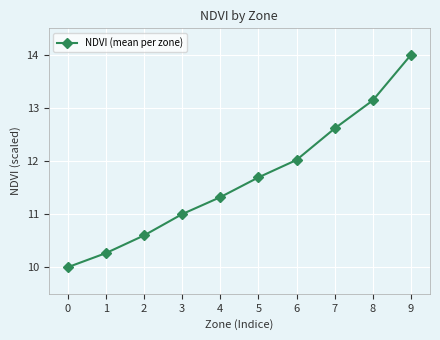

Does the chart display data point markers on the line(s)?

Yes